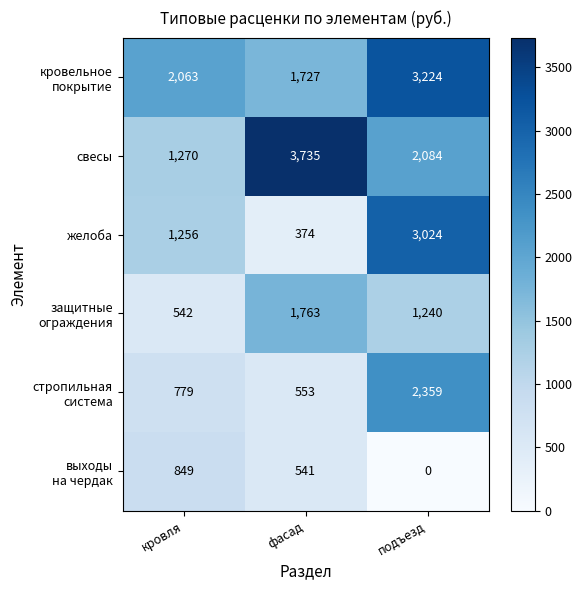

Between кровля and фасад, which series saw the biggest shift?

свесы